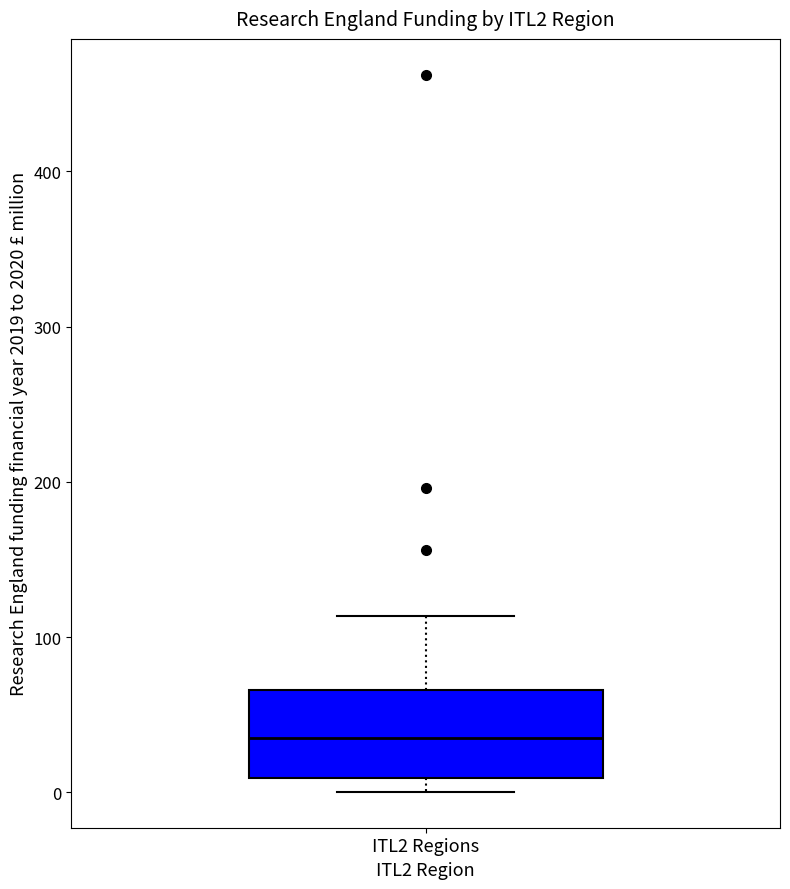

Read this box plot against the y-axis: the position of the median line, the range covered by the box, and the ends of both whiskers. The values are not printed on the chart, so give them approximately, as read against the axis.

median 40, box 10 to 70, whiskers 0 to 110